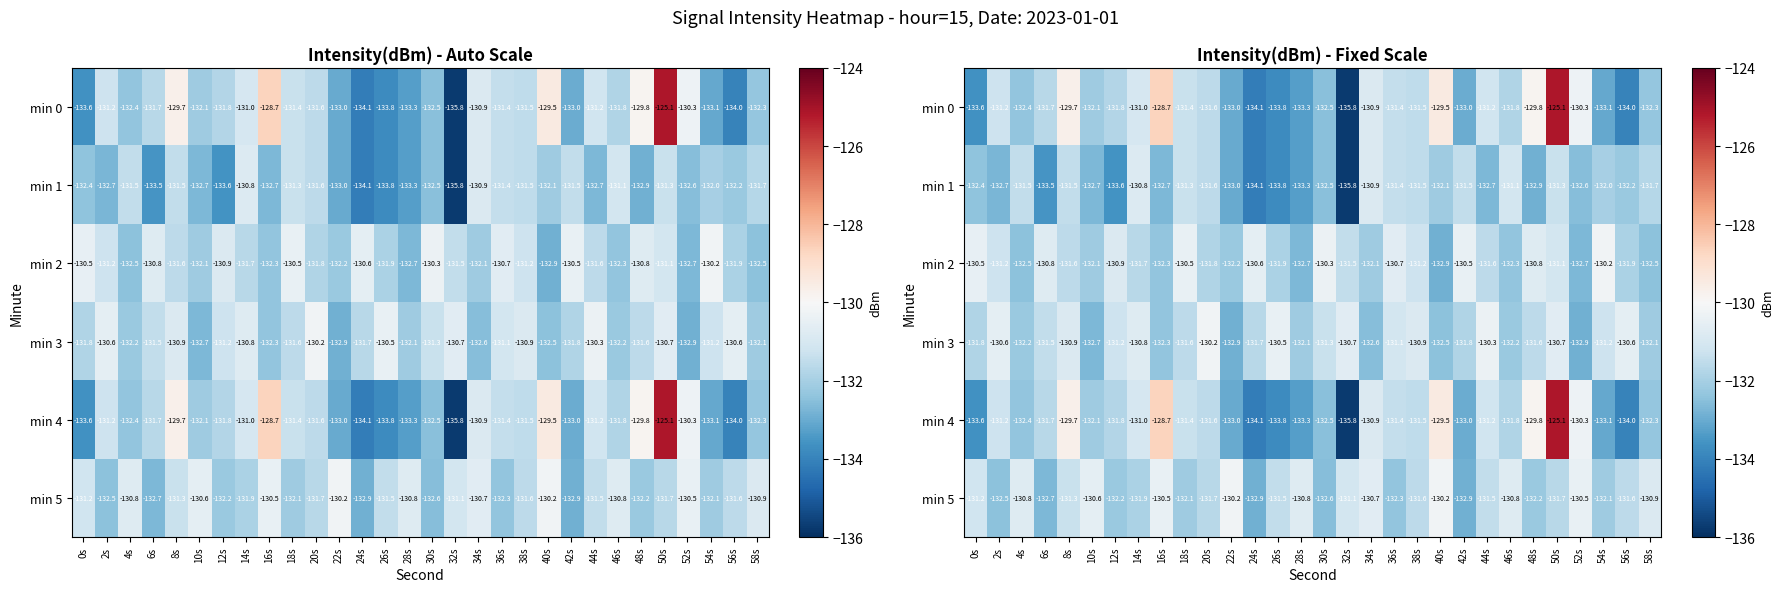

True or false: min 5 has a value of -132.2 at 48s.

True